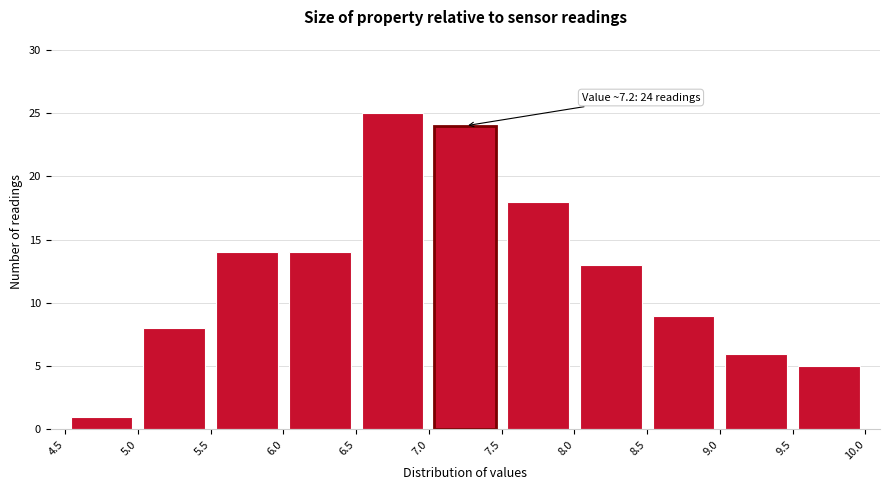

Which range on the x-axis has the tallest bar?

6.5 to 7.0